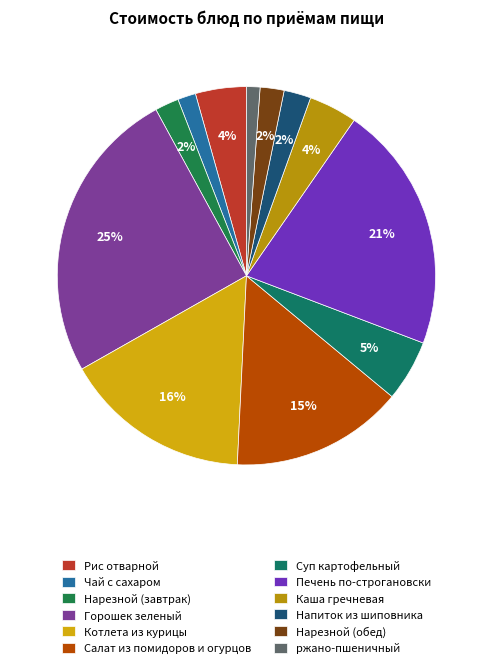

How many segments does this pie chart have?

12